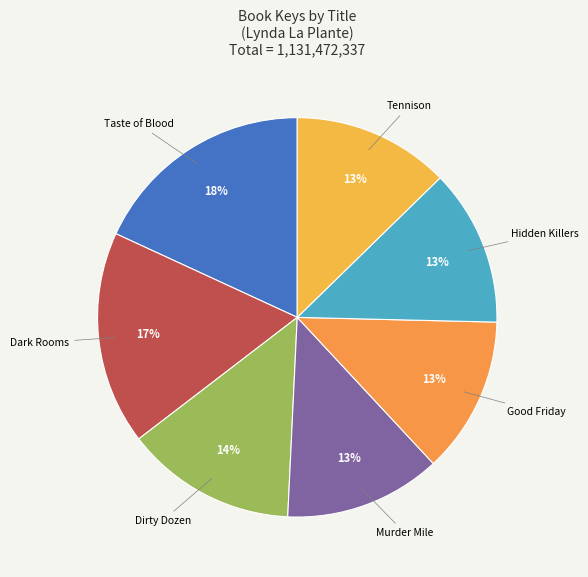

Count the number of slices in the pie.

7